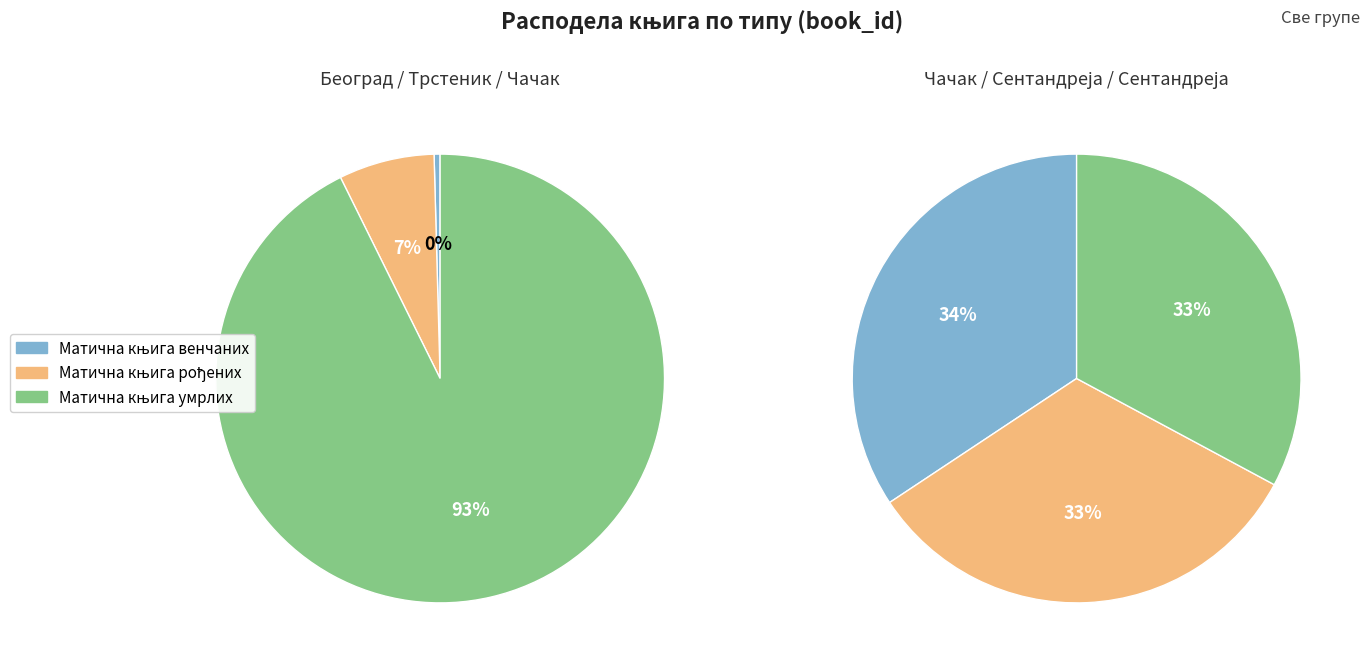

Rank the series by their maximum value, from highest to lowest.

Матична књига венчаних, Матична књига умрлих, Матична књига рођених